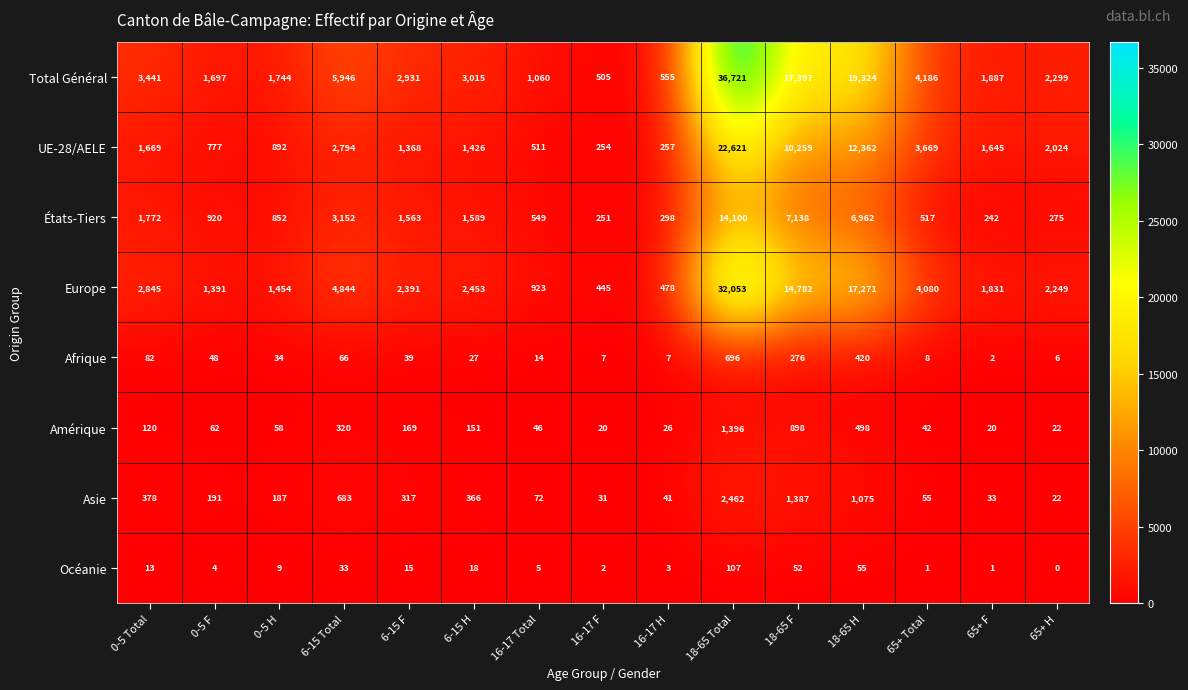

What is the total value across all series at 18-65 F?

52189